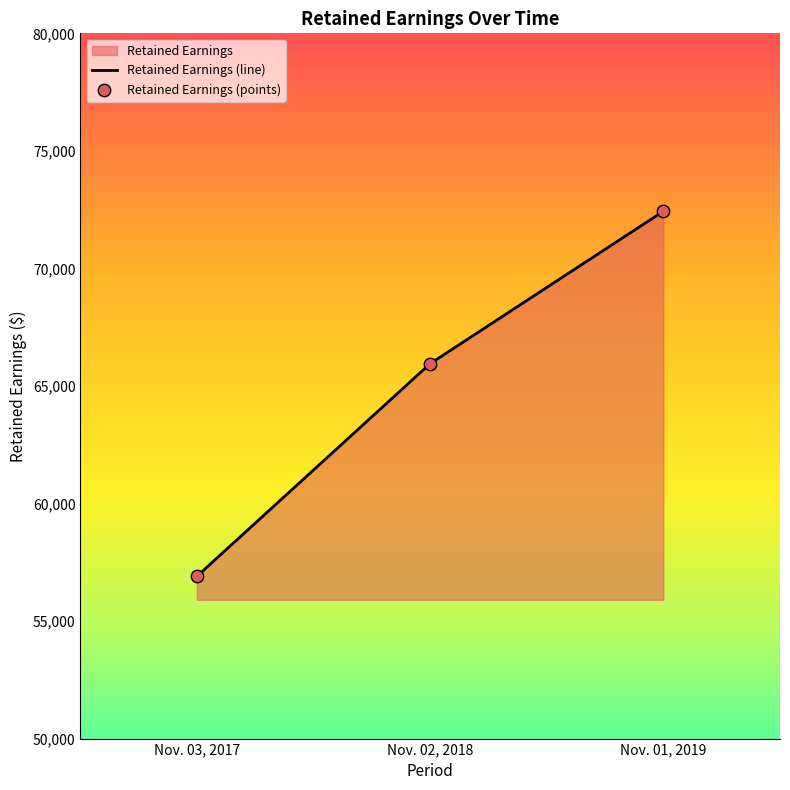

What is the ratio of the value at Nov. 02, 2018 to the value at Nov. 01, 2019?

0.9